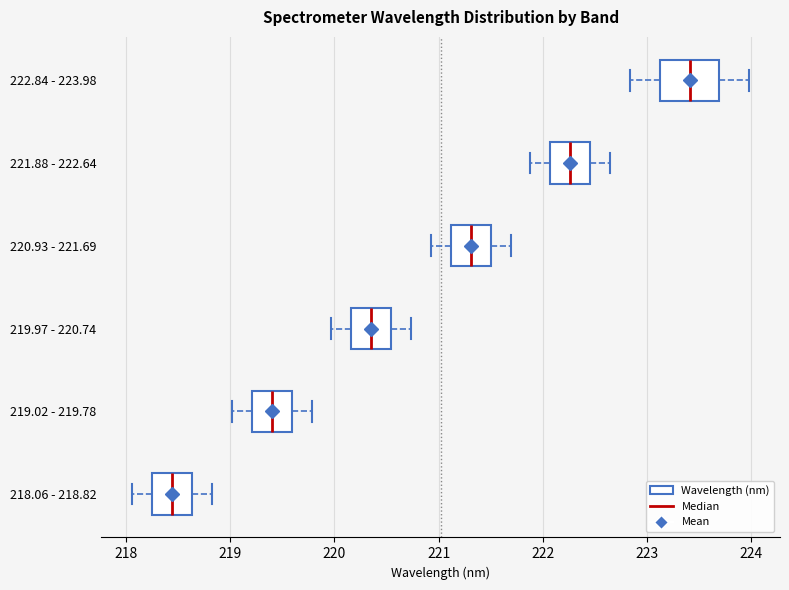

Where does the left whisker of the box for 219.97 - 220.74 end on the x-axis? The values are not printed on the chart, so give them approximately, as read against the axis.

220.0